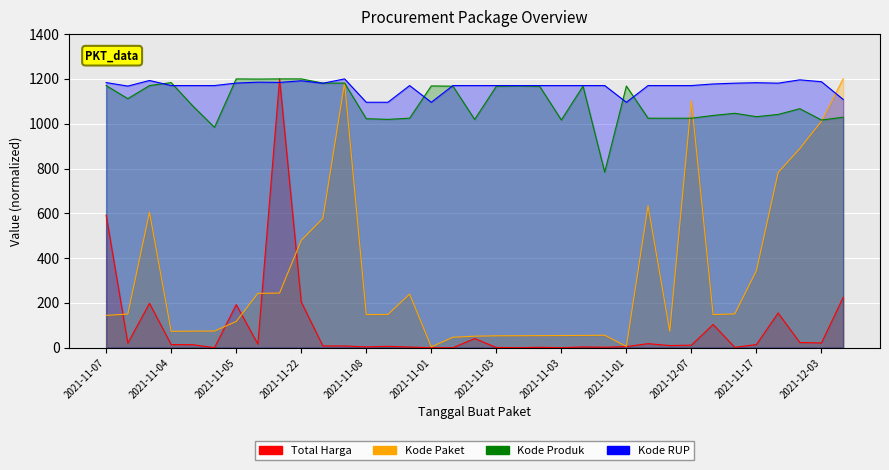

What is the difference between the maximum and minimum values in the Kode RUP series?

104.3